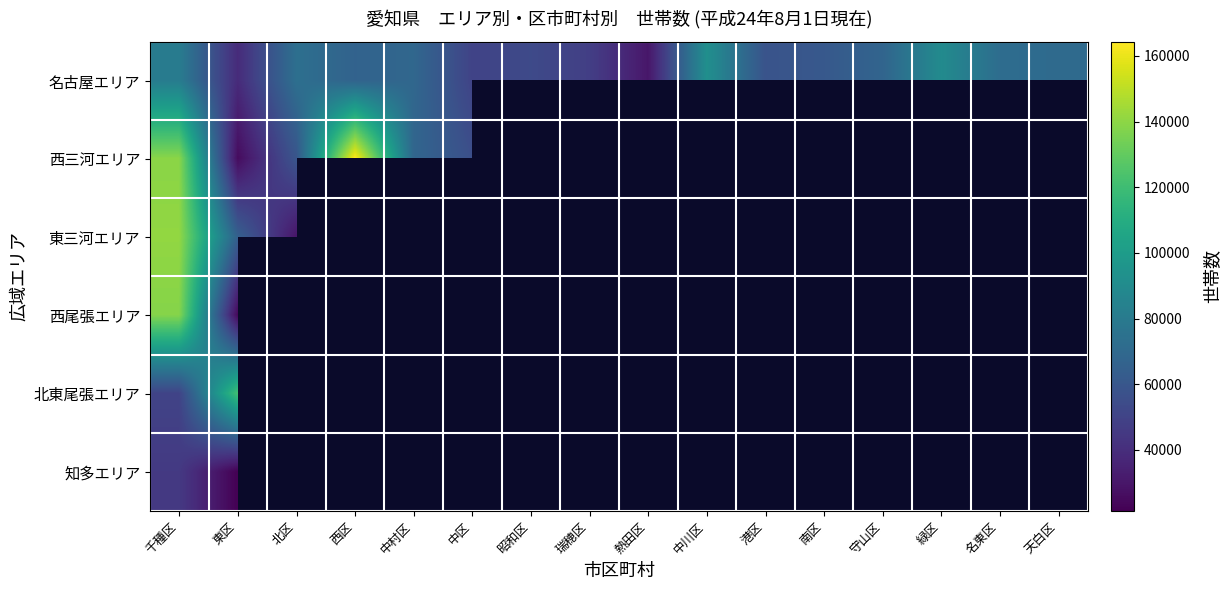

At how many categories does at least one series exceed 157191?

1